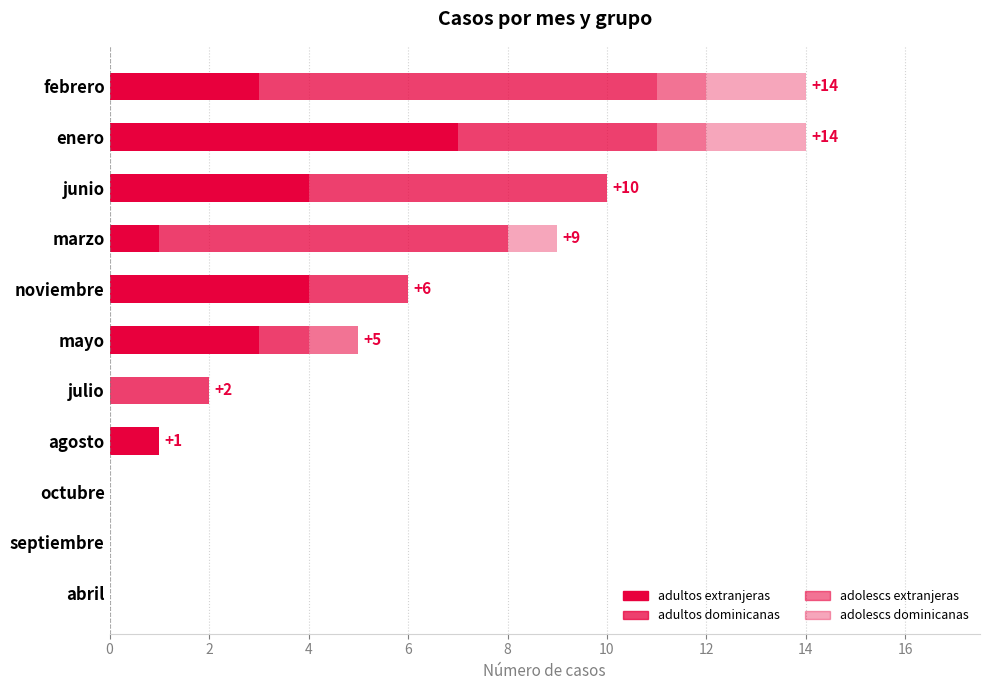

How many series are shown in this chart?

4